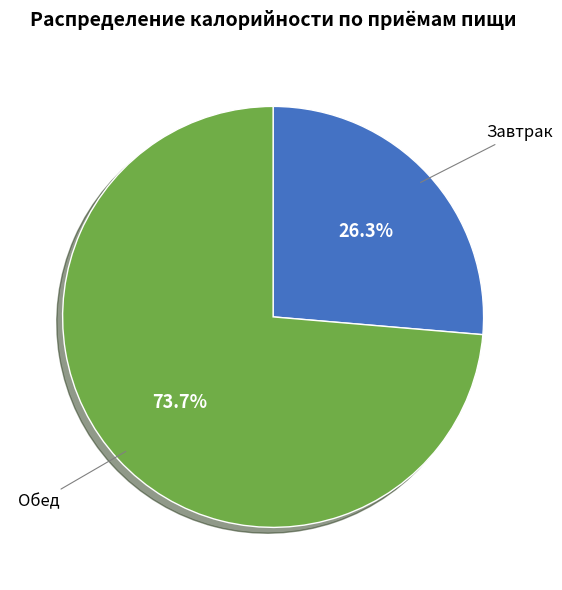

Does Завтрак account for over 50% of the chart?

No